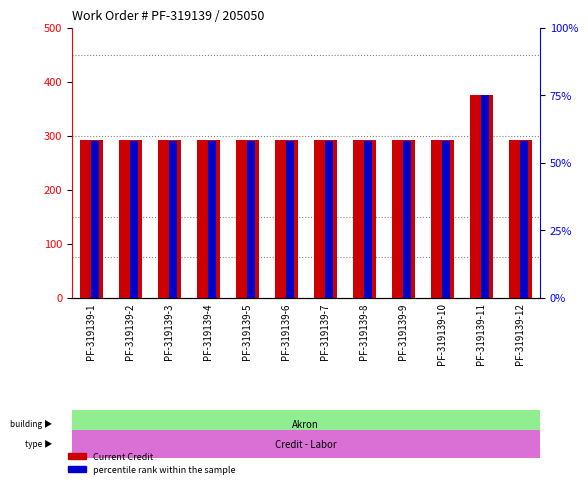

Where is Current Credit nearest to the value 333?

PF-319139-1